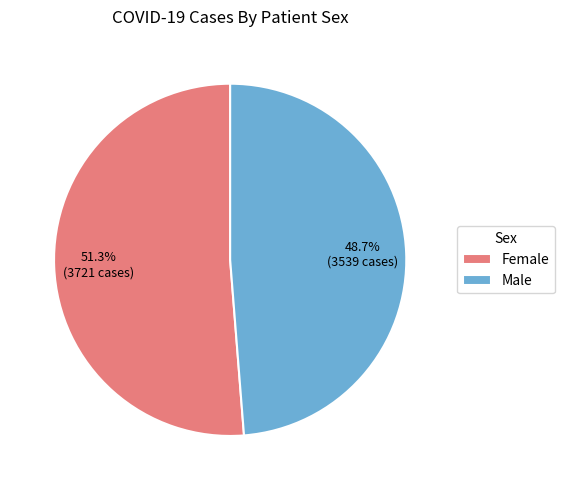

How many slices are in this pie chart?

2